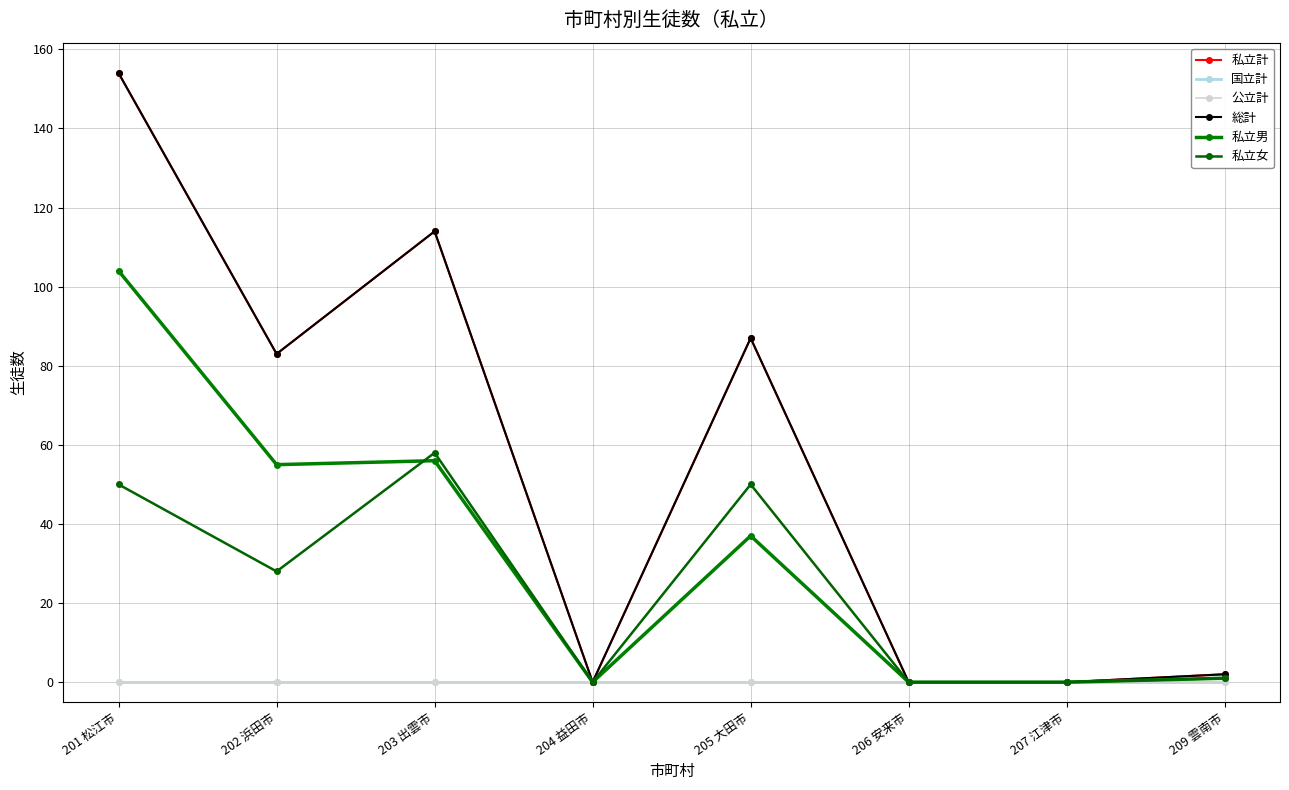

How many lines are shown in the chart?

6